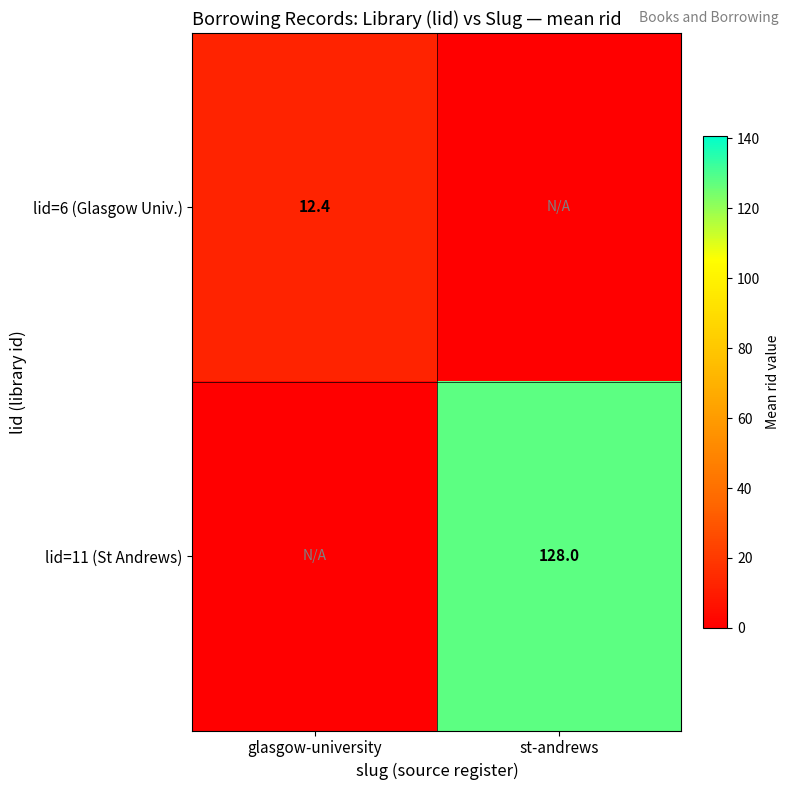

Is it true that lid=6 (Glasgow Univ.) equals 12.4 at glasgow-university?

True